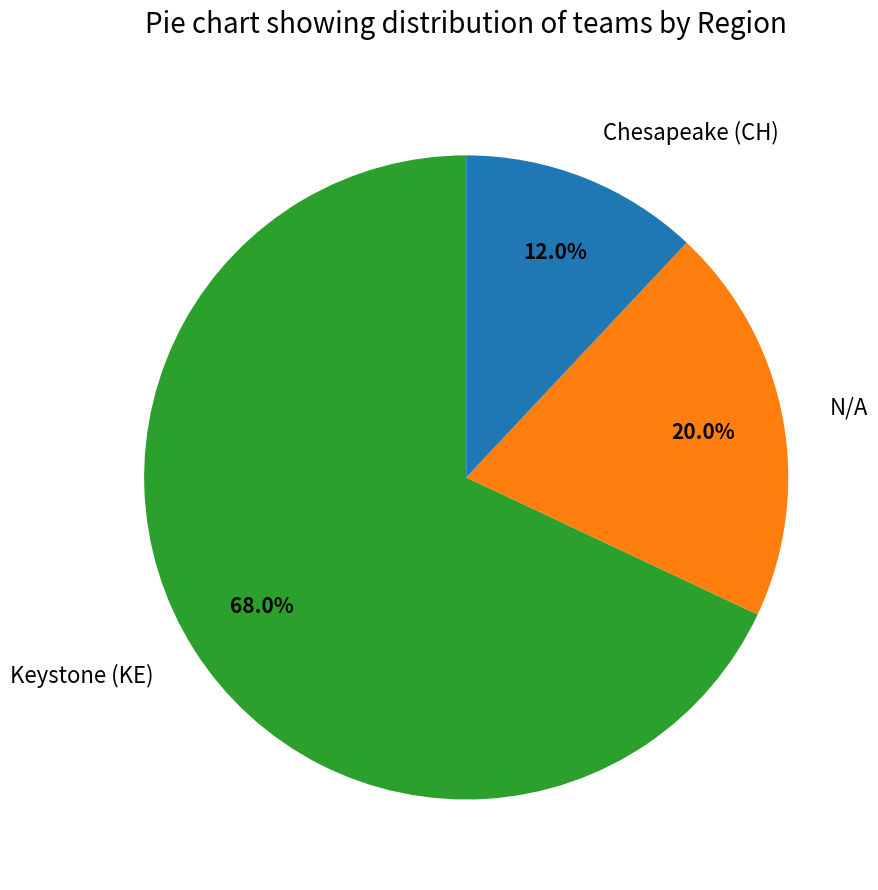

Count the number of slices in the pie.

3